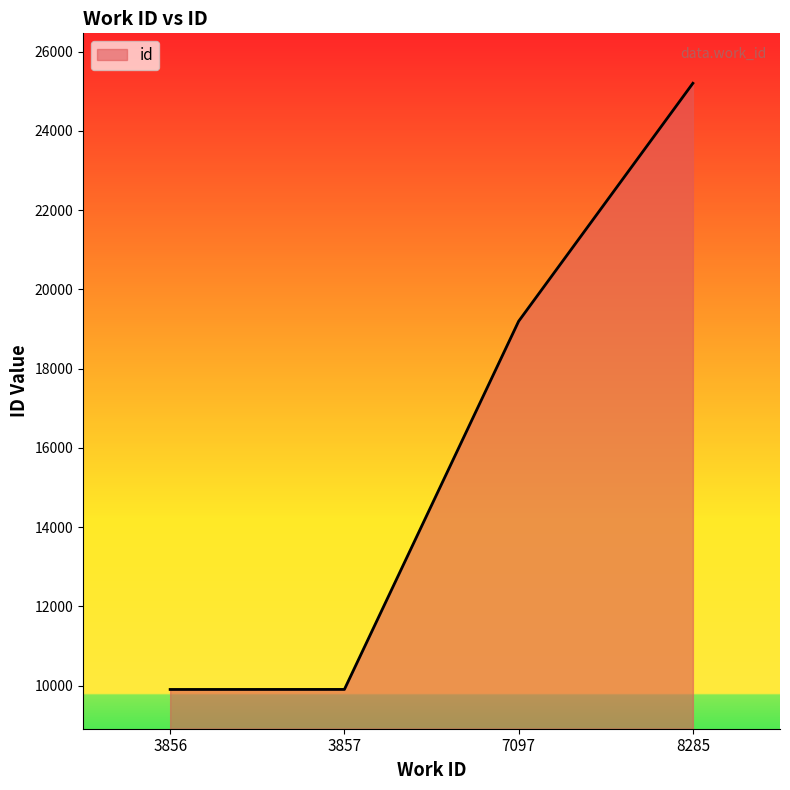

What is the change in value from 3856 to 7097?

+9291